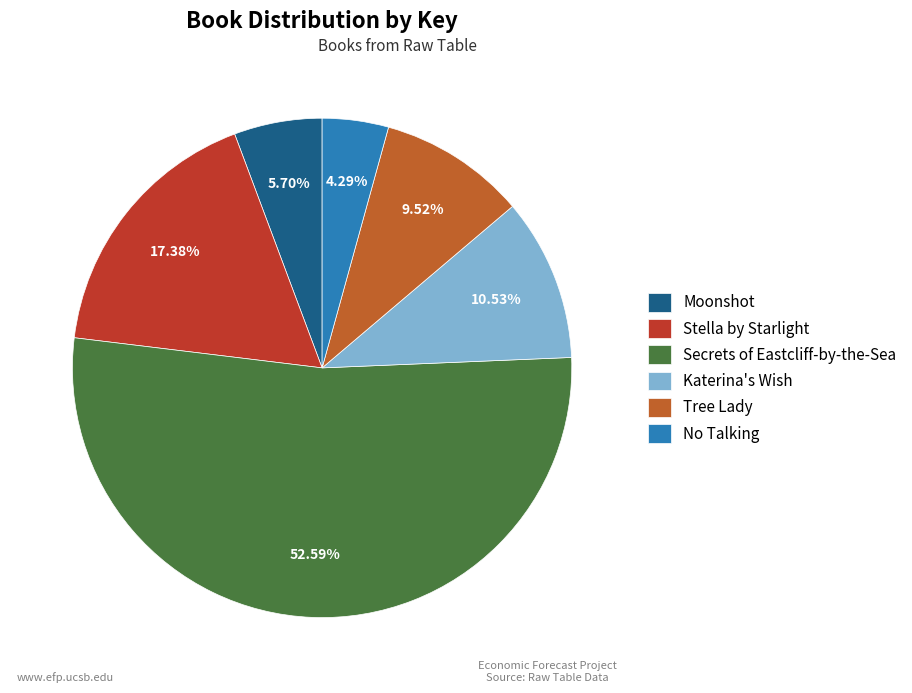

To the nearest percent, what is the difference between the Katerina's Wish and No Talking slice percentages?

6%